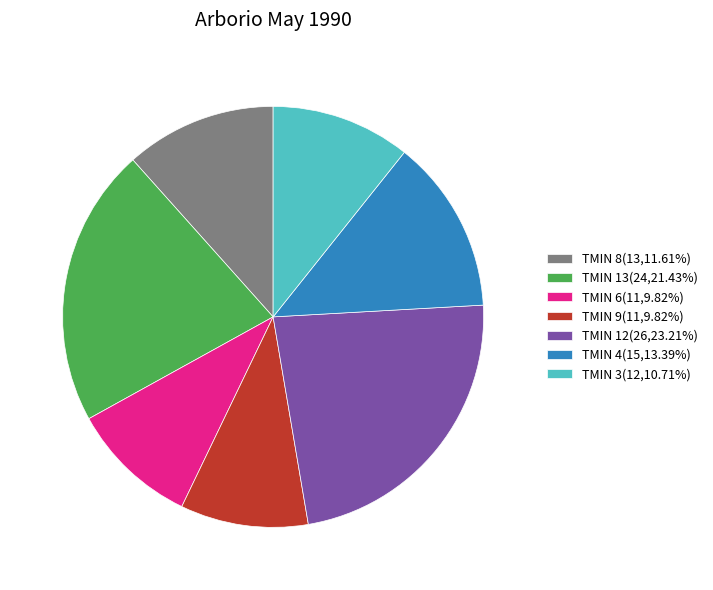

Do TMIN 12(26,23.21%) and TMIN 9(11,9.82%) together represent more than half of the pie?

No